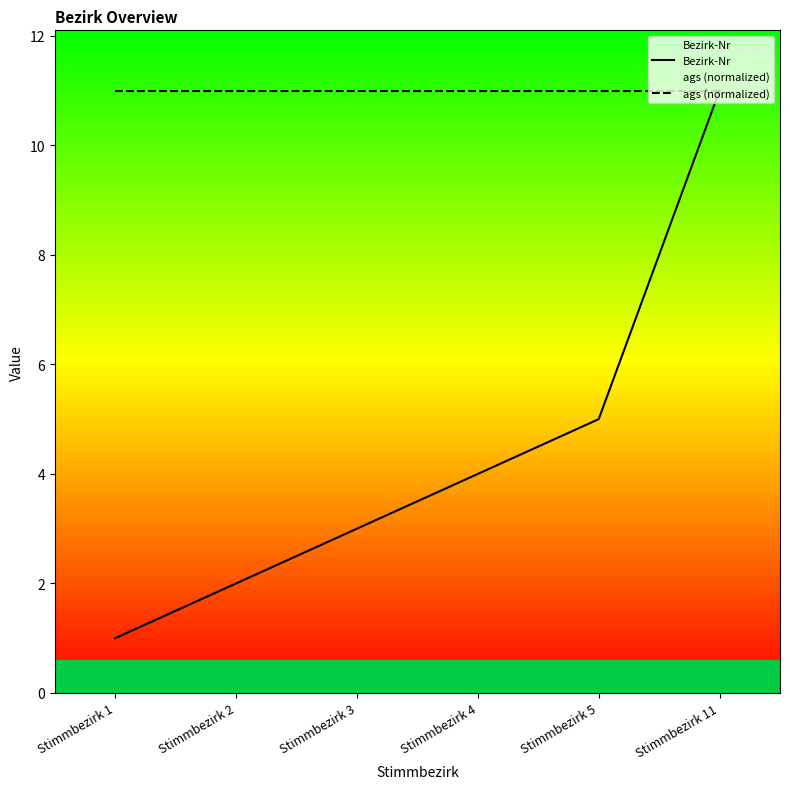

Rank the categories by ags (normalized) value from highest to lowest.

Stimmbezirk 1, Stimmbezirk 2, Stimmbezirk 3, Stimmbezirk 4, Stimmbezirk 5, Stimmbezirk 11